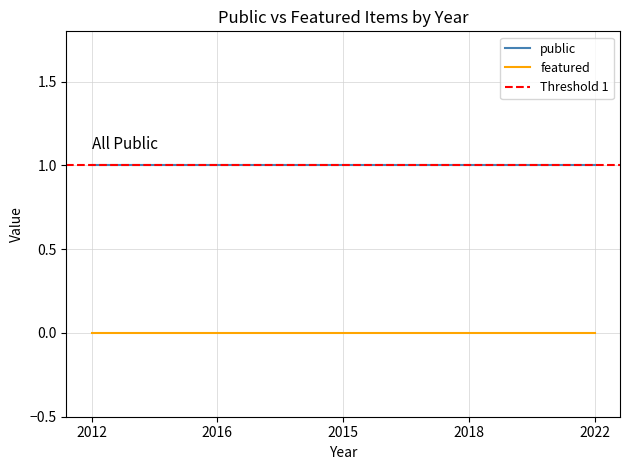

At 2022, list the series in order from smallest to largest.

featured, public